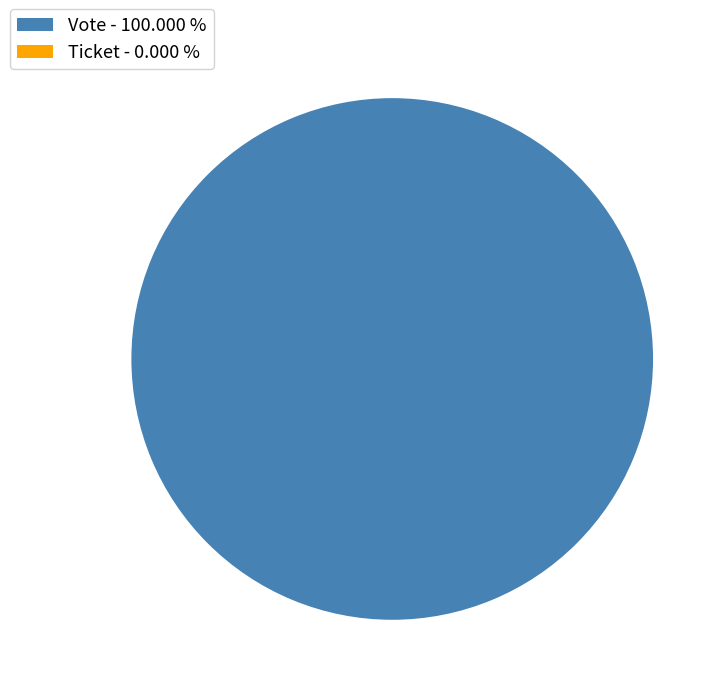

What is the change in value from Vote to Ticket?

-1